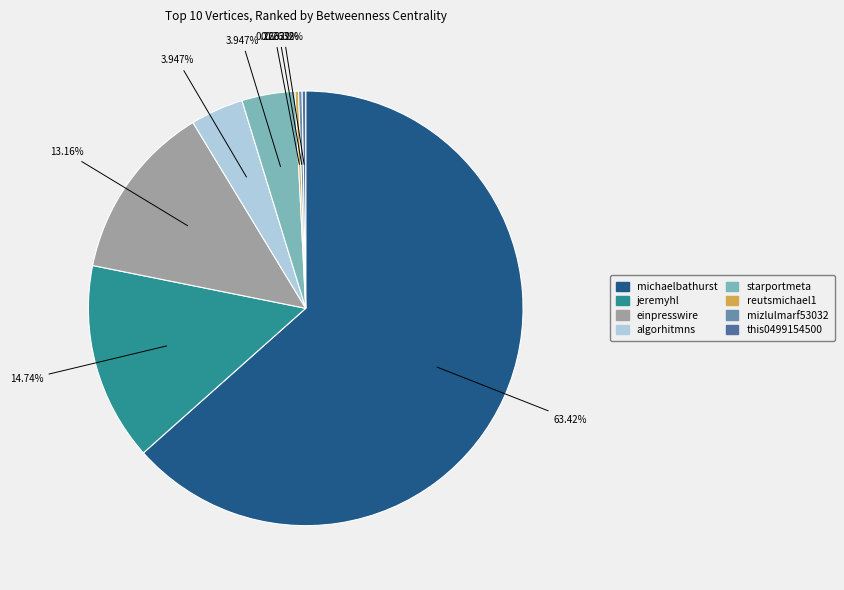

What is the largest slice in the pie chart?

michaelbathurst